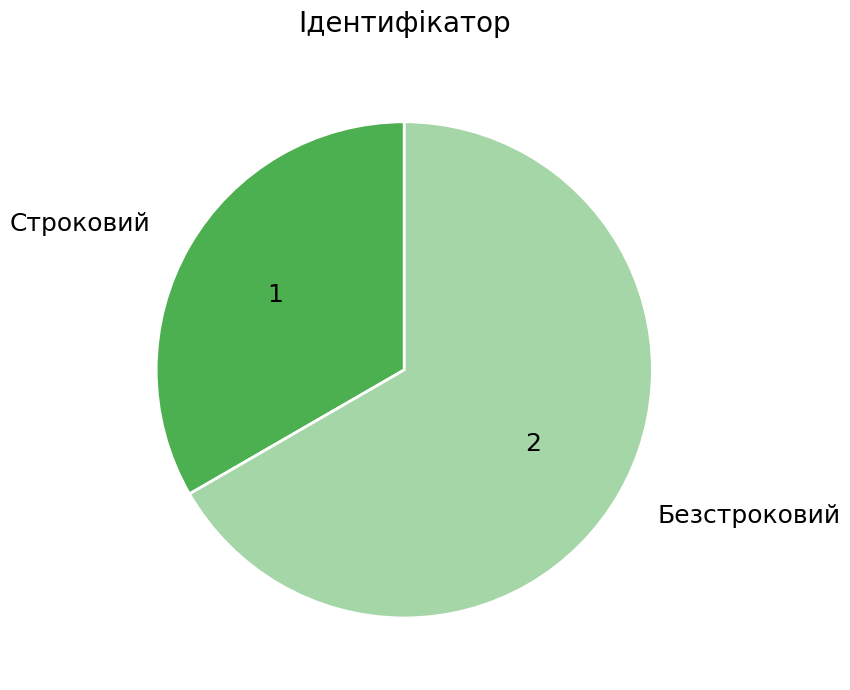

Is the sum of Безстроковий and Строковий greater than half?

Yes